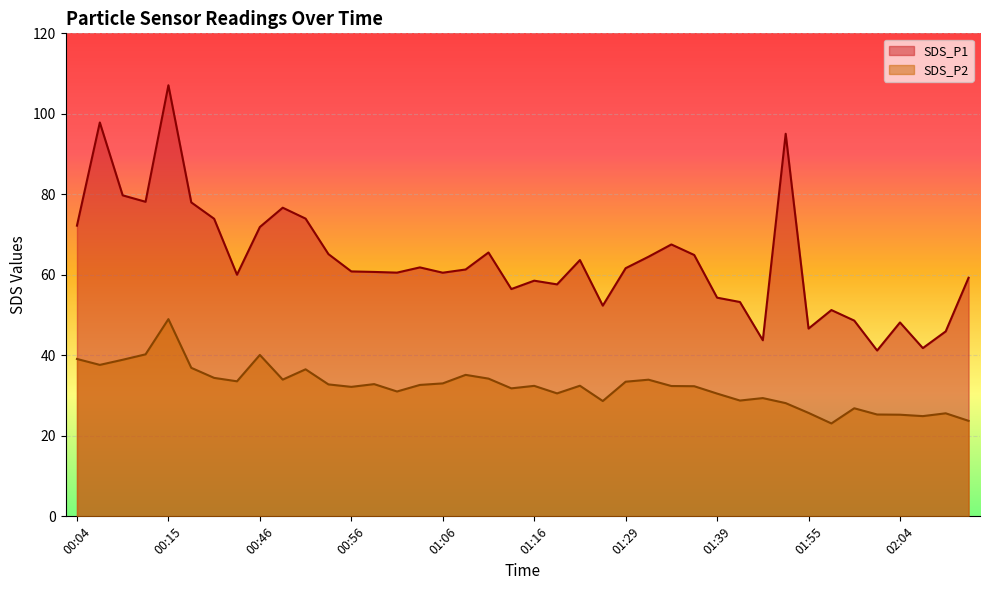

Which series has the widest spread of values?

SDS_P1